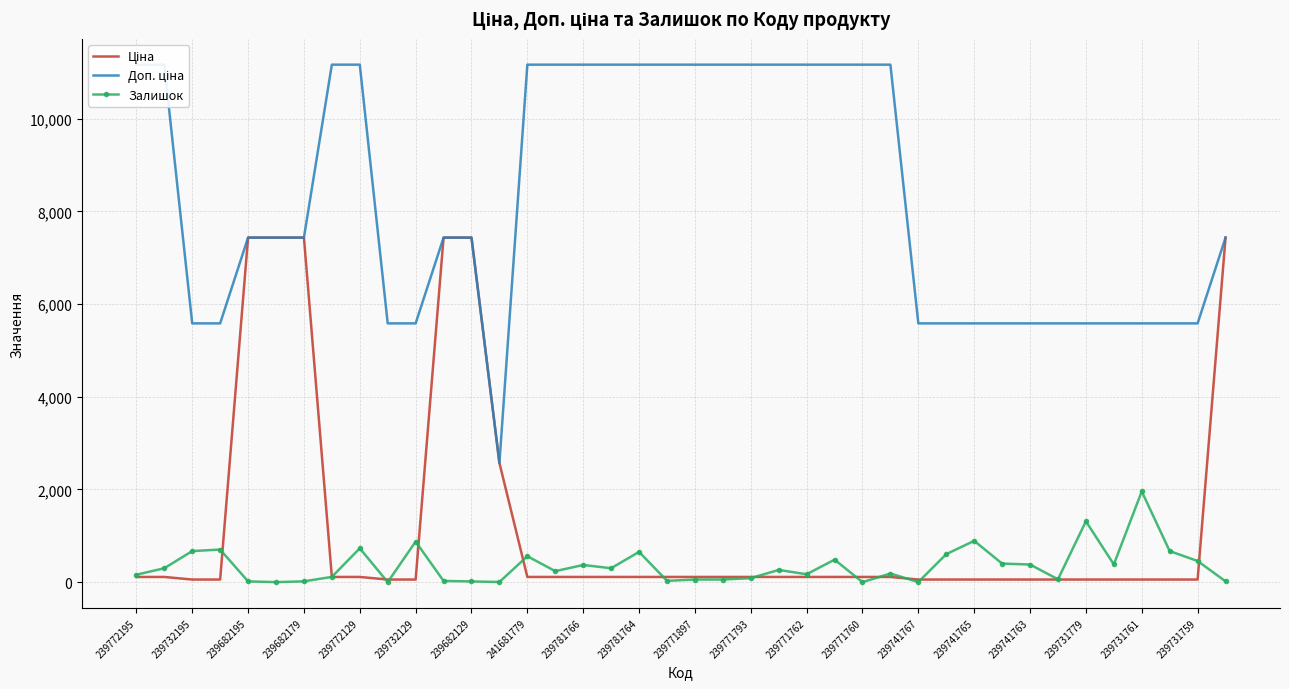

How many data points in Залишок are less than 263?

20